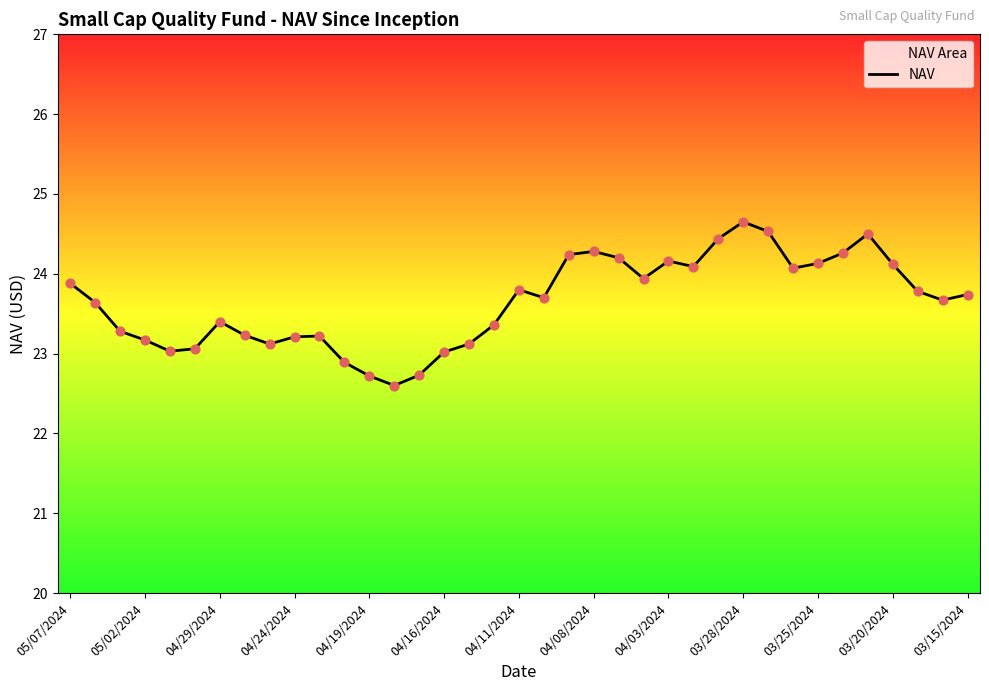

What is the change in value from 25 to 34?

-0.3